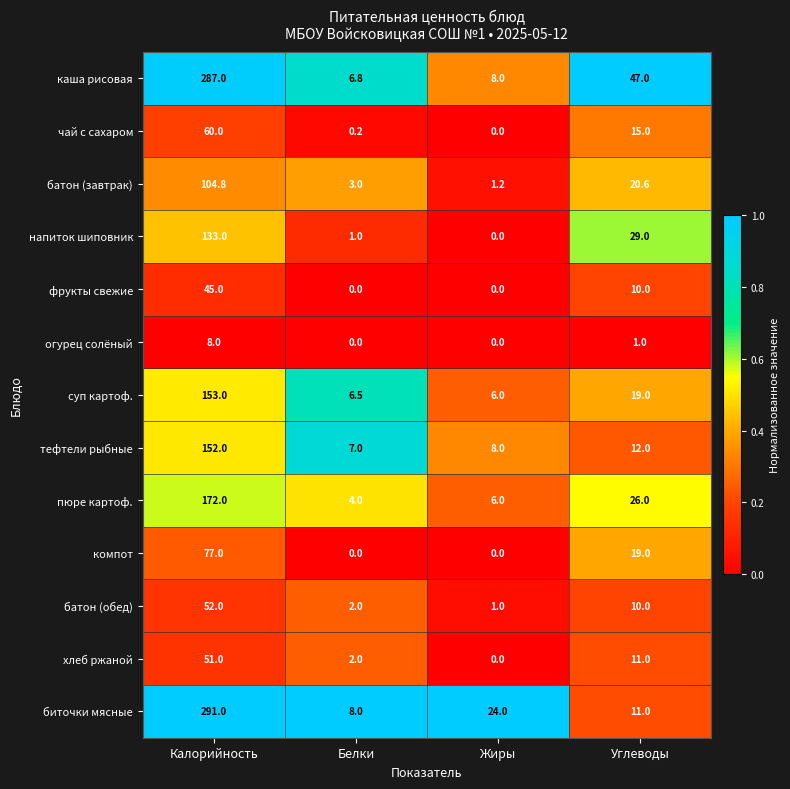

List the labels in order of батон (обед) value, largest first.

Калорийность, Углеводы, Белки, Жиры